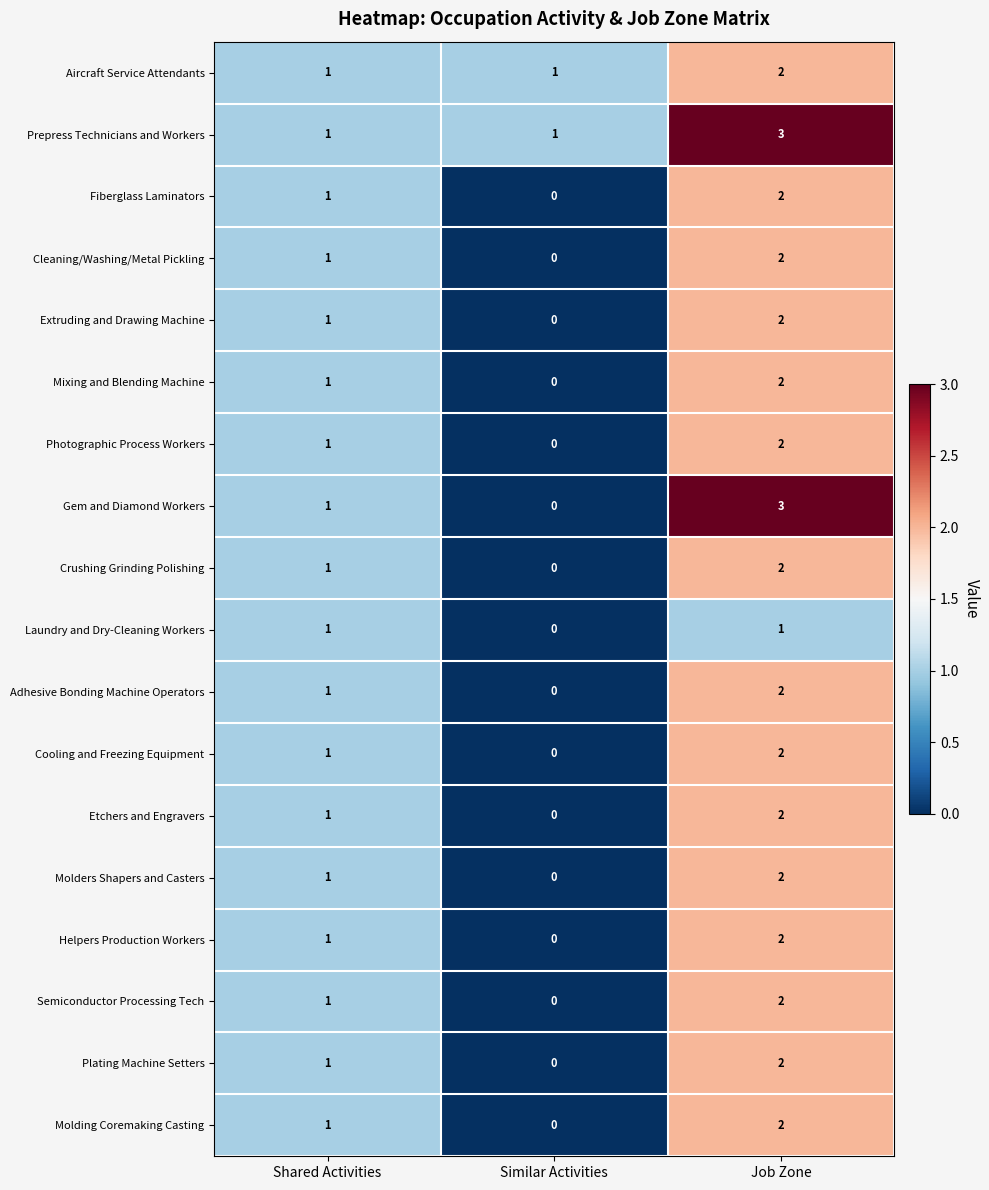

What is the sum of the Extruding and Drawing Machine values at Shared Activities and Job Zone?

3